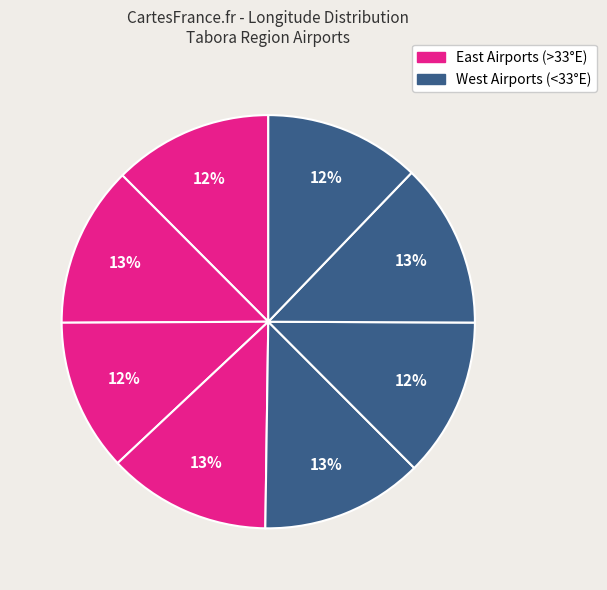

Does any single category account for the majority?

No